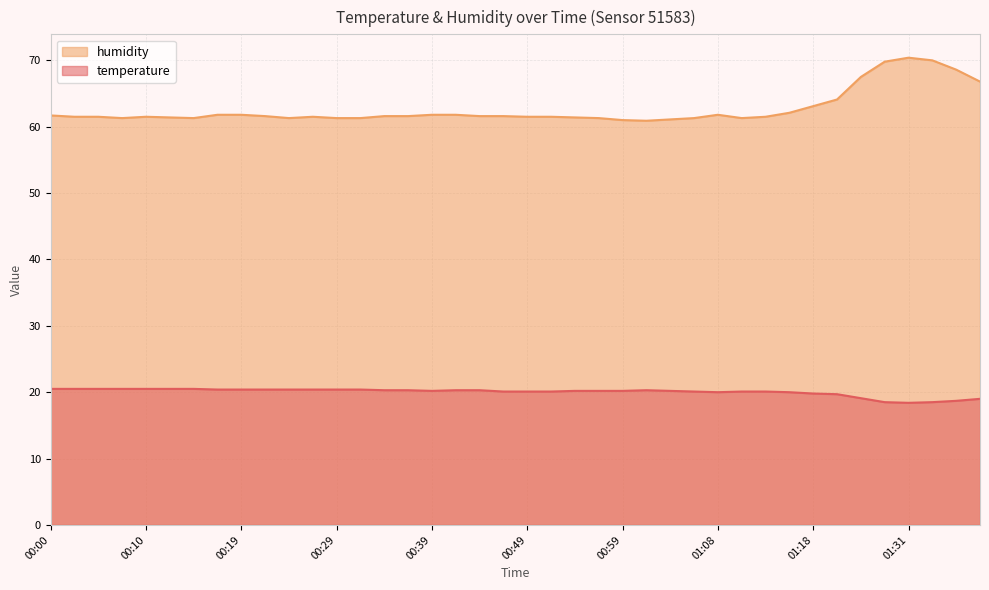

What are all the series names shown in the legend?

humidity, temperature